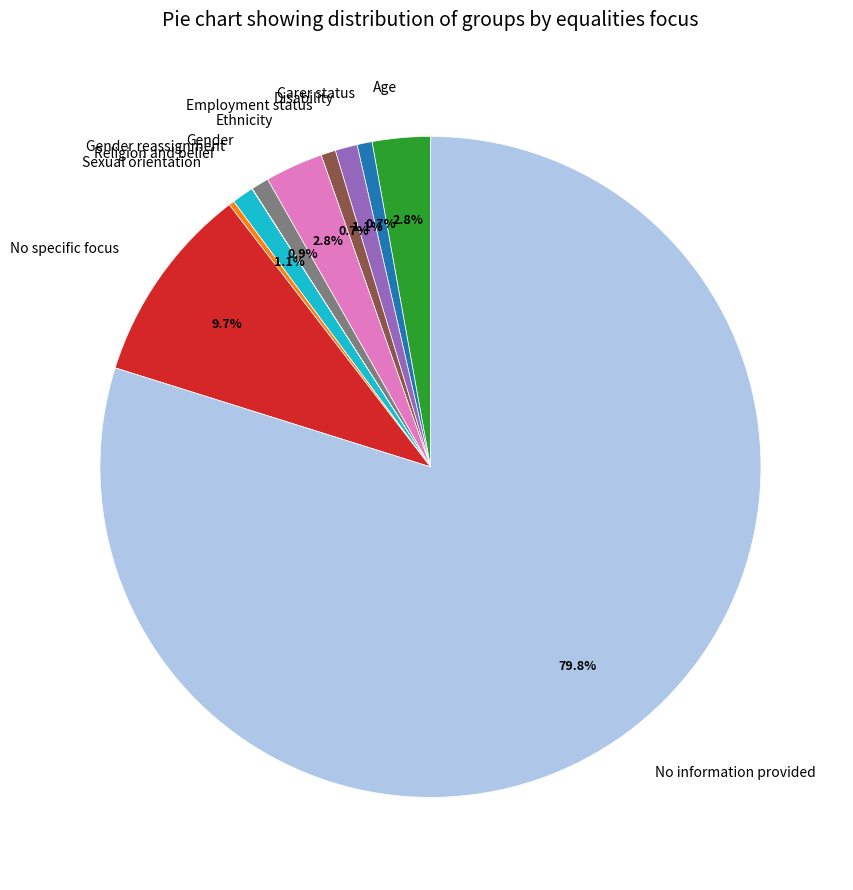

Is there a majority slice in this chart?

Yes